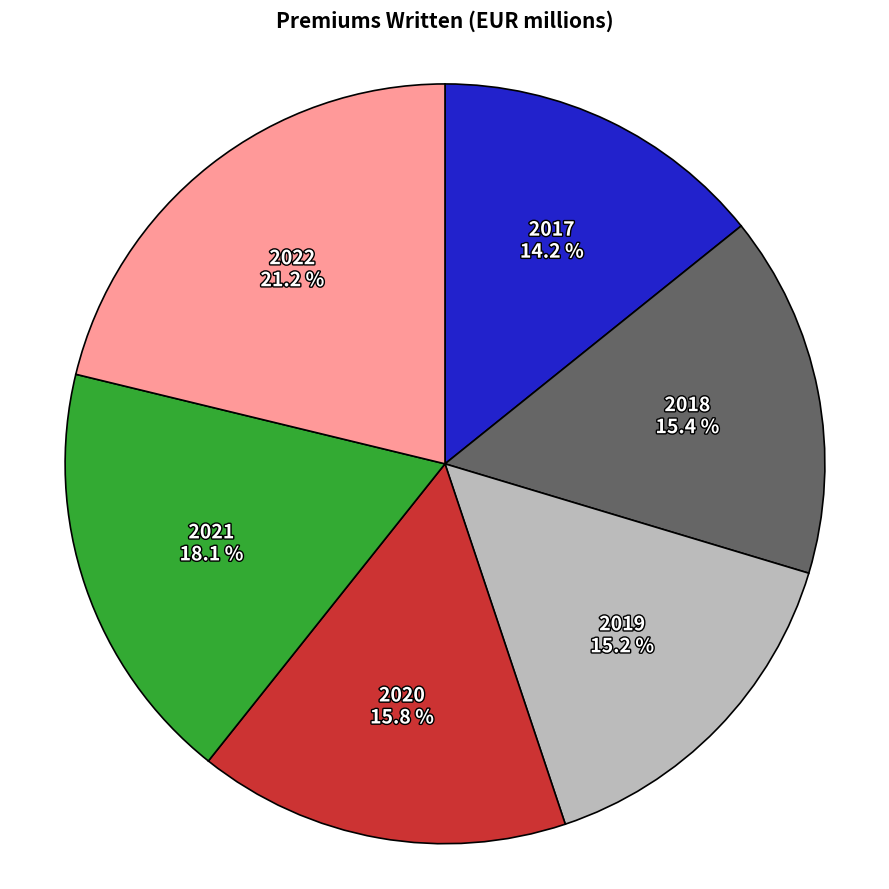

The 2019 slice represents 3% of the pie. True or false?

False